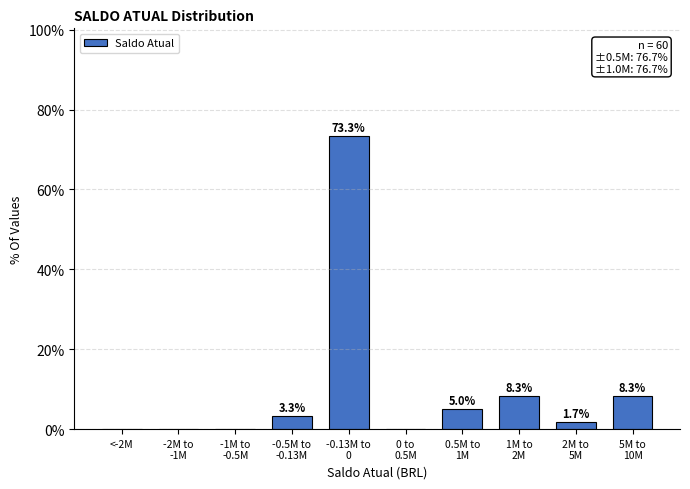

The value at <-2M is 50.3. True or false?

False